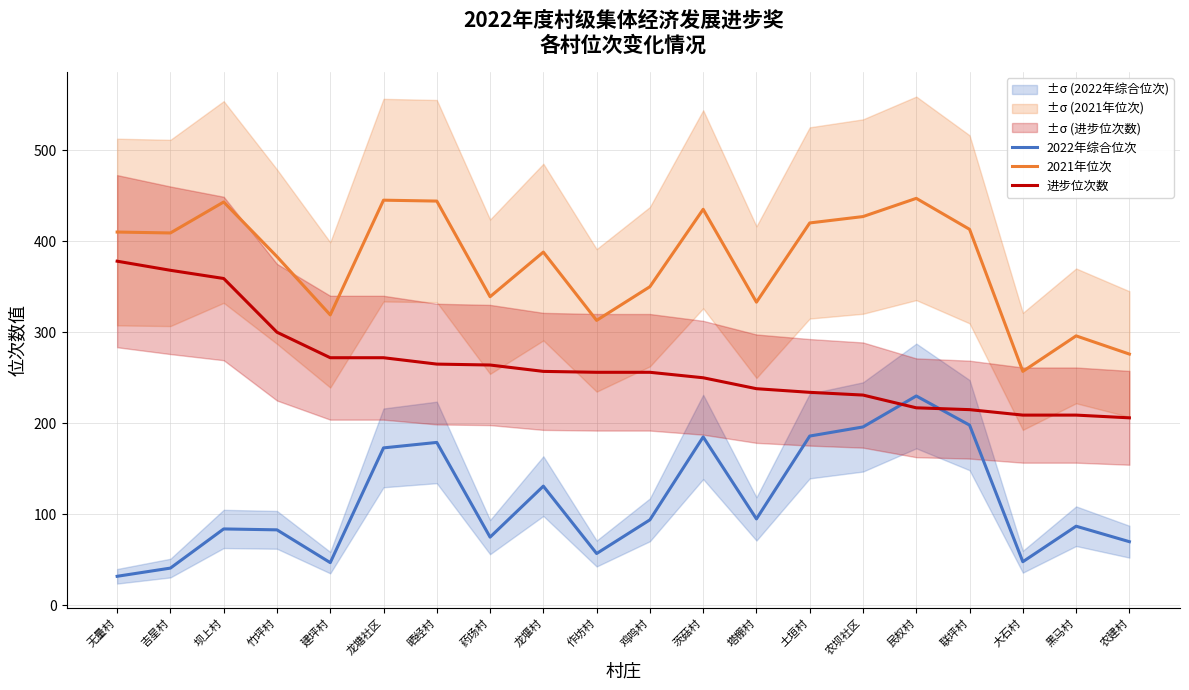

At how many categories does at least one series exceed 363?

12